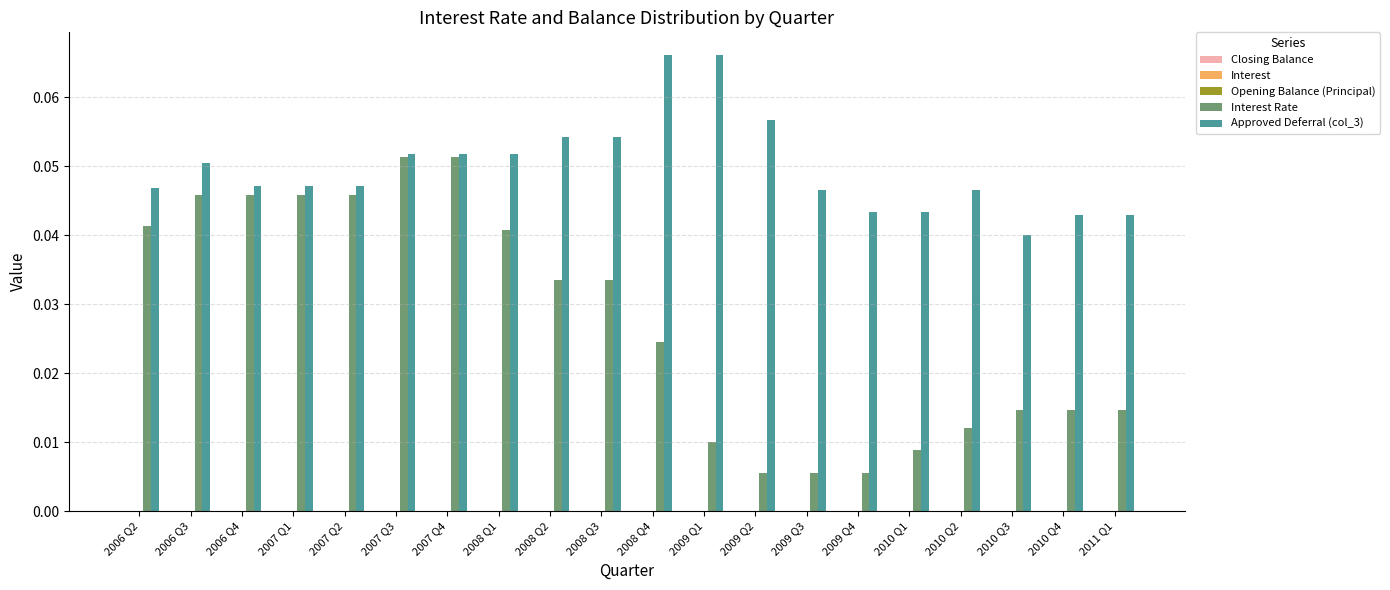

Are the bars grouped side by side (vs. stacked)?

Yes